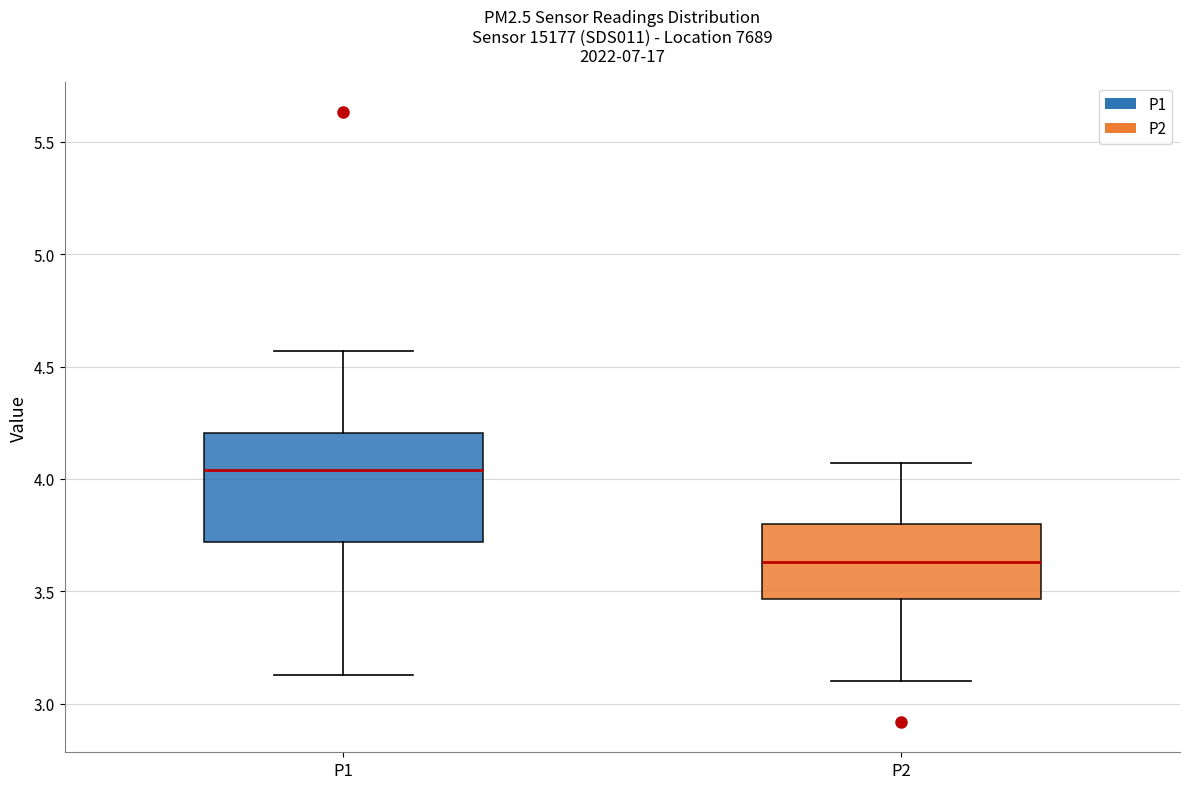

Which box's median line is the highest?

P1